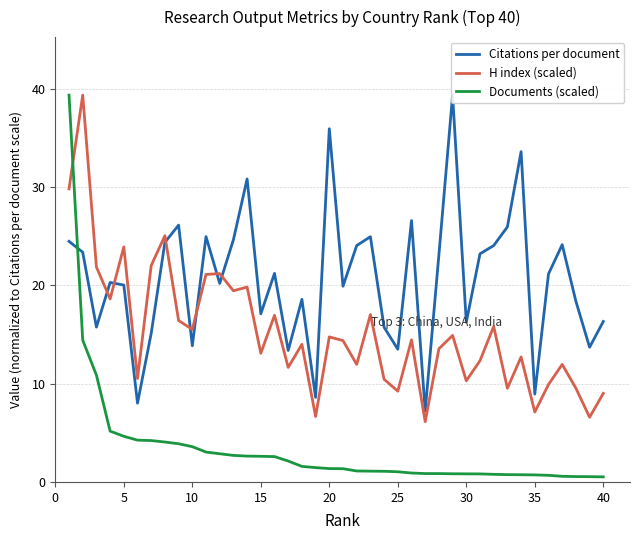

True or false: H index (scaled) and Citations per document intersect in this chart.

True